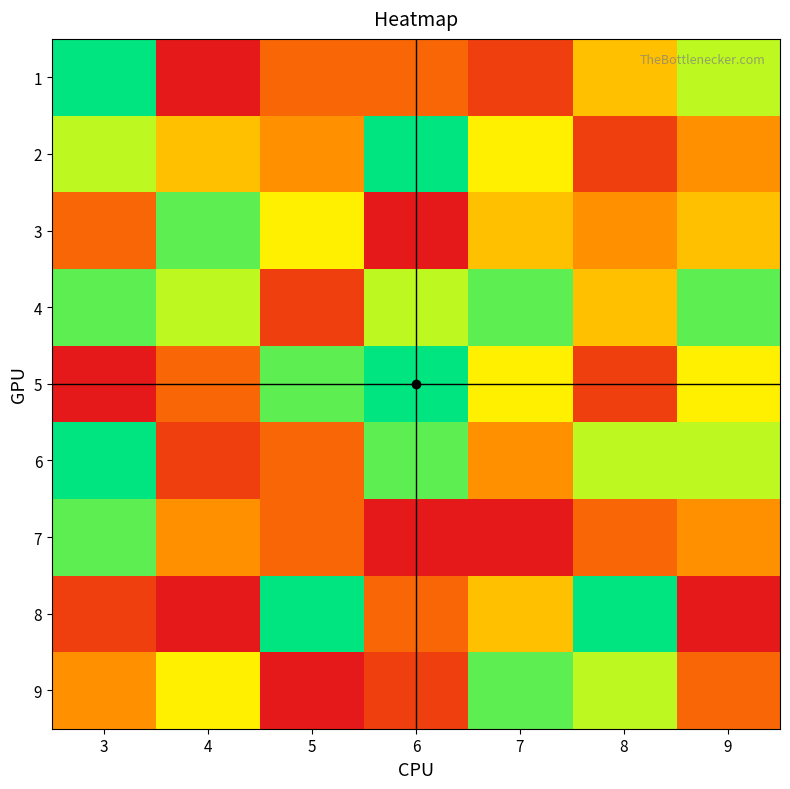

Between 5 and 8, which series saw the biggest shift?

5